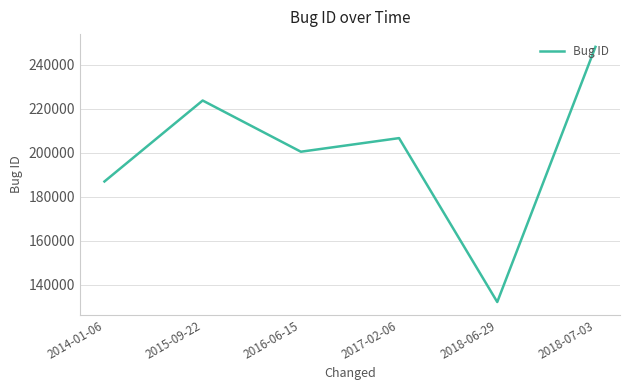

How many distinct data groups are displayed?

1